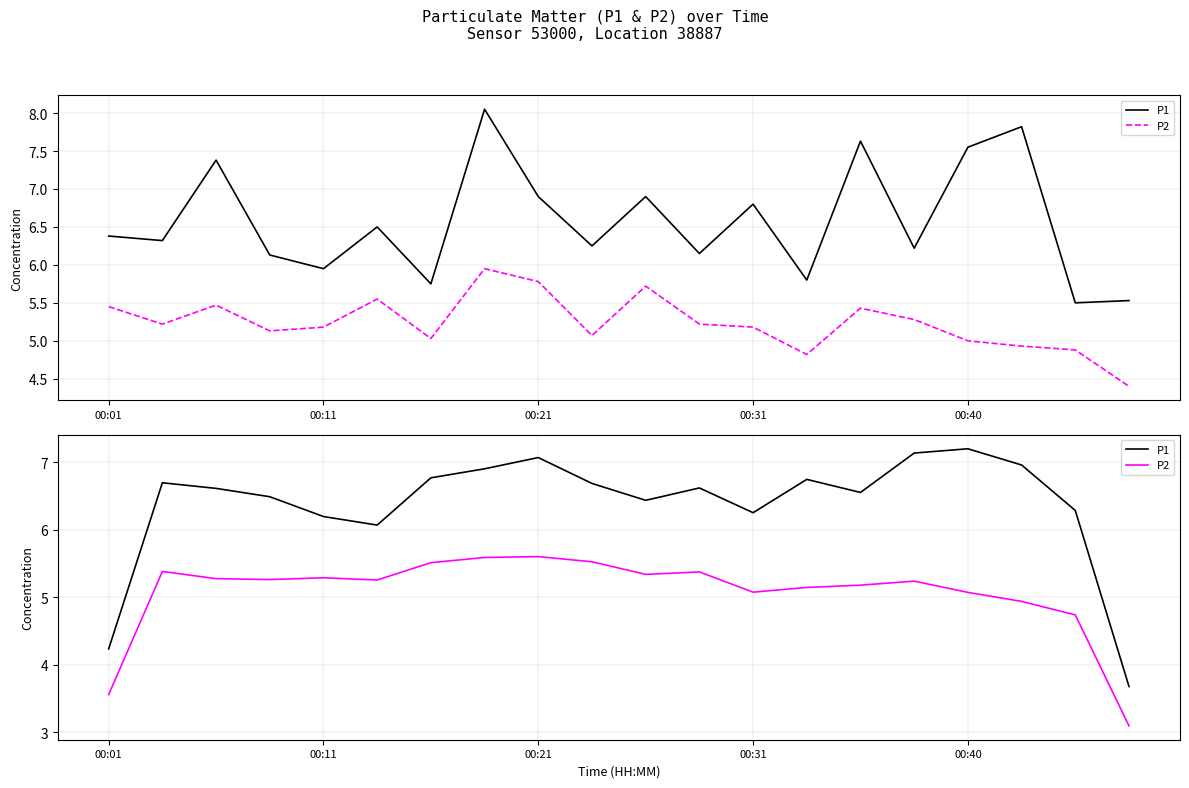

Which series changed the most between 00:21 and 17?

P1